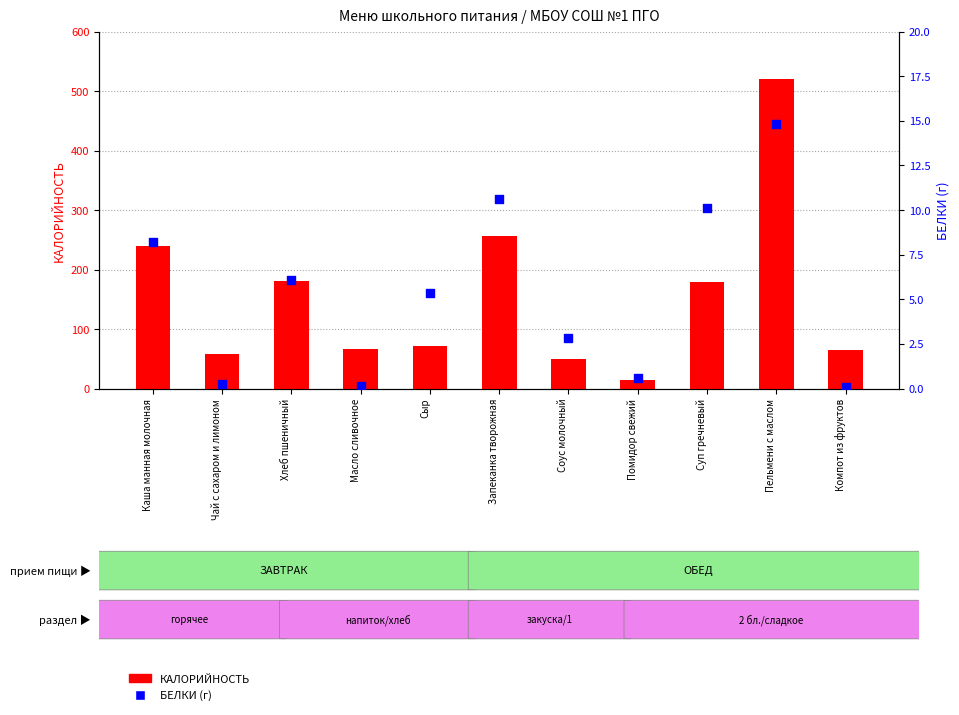

At how many categories does at least one series exceed 515?

1